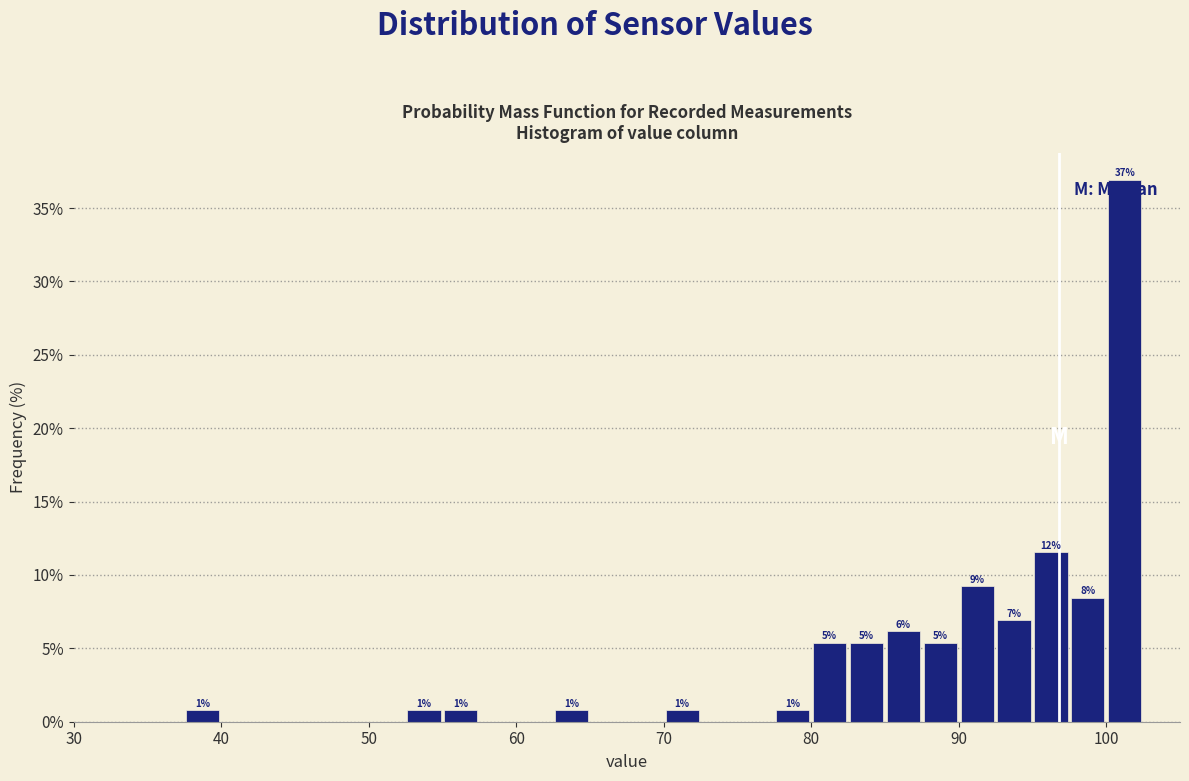

Around what value on the x-axis is the tallest bar? Give the approximate position of its centre, as read against the axis.

101